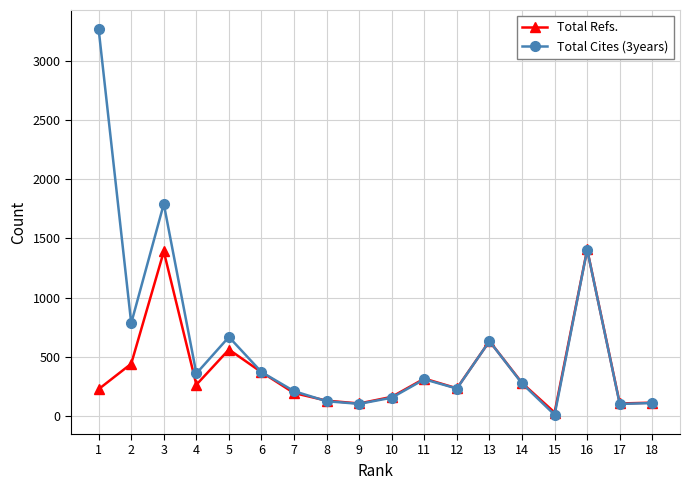

What is the sum of the Total Refs. values at 8 and 12?

368